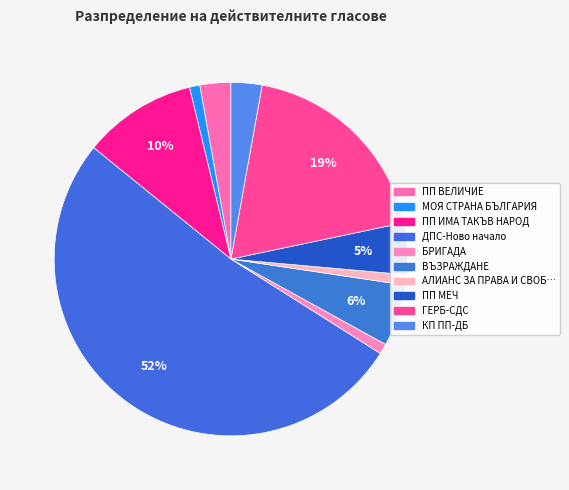

What is the majority slice?

ДПС-Ново начало